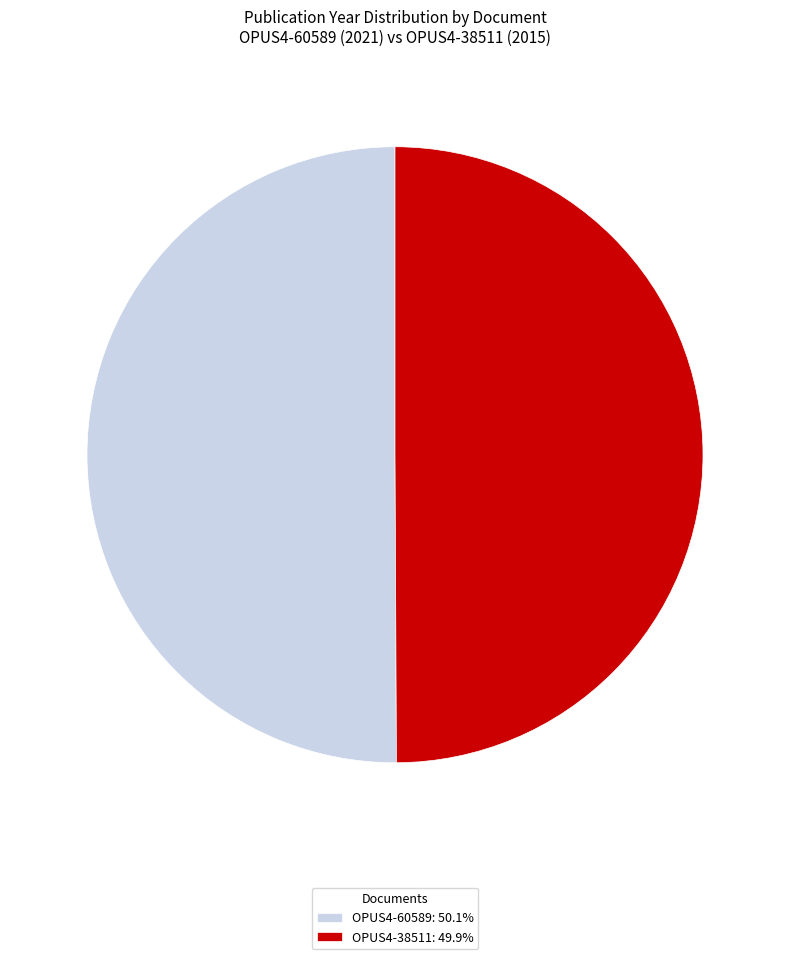

What is the ratio of the value at OPUS4-60589 to the value at OPUS4-38511?

1.0